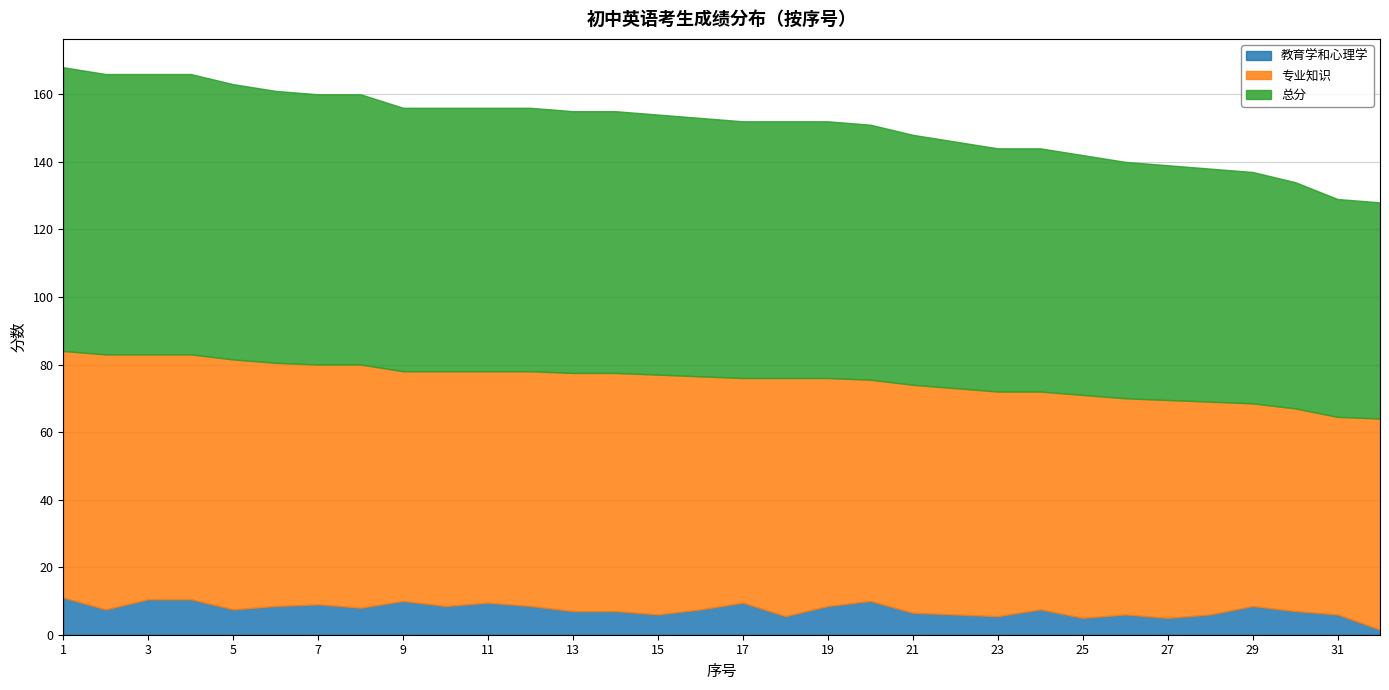

How many distinct data groups are displayed?

3